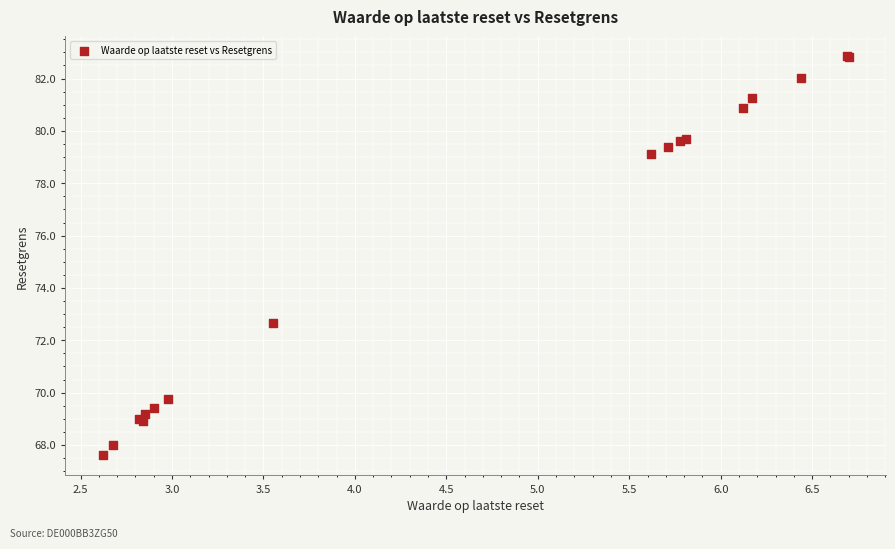

What Y value in the scatter plot is closest to 75?

72.7